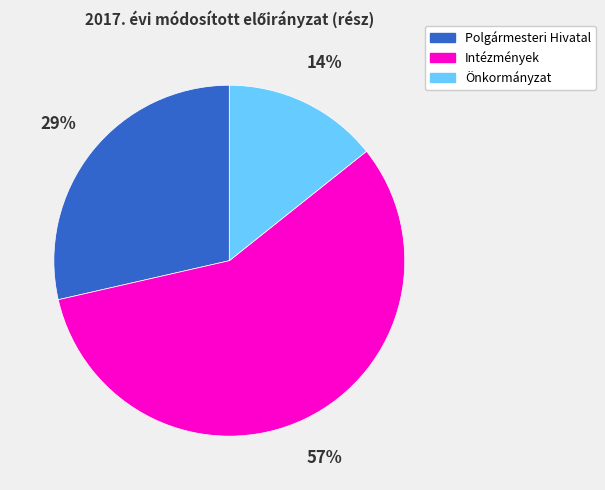

To the nearest percent, what is the difference between the largest and smallest slice percentages?

43%